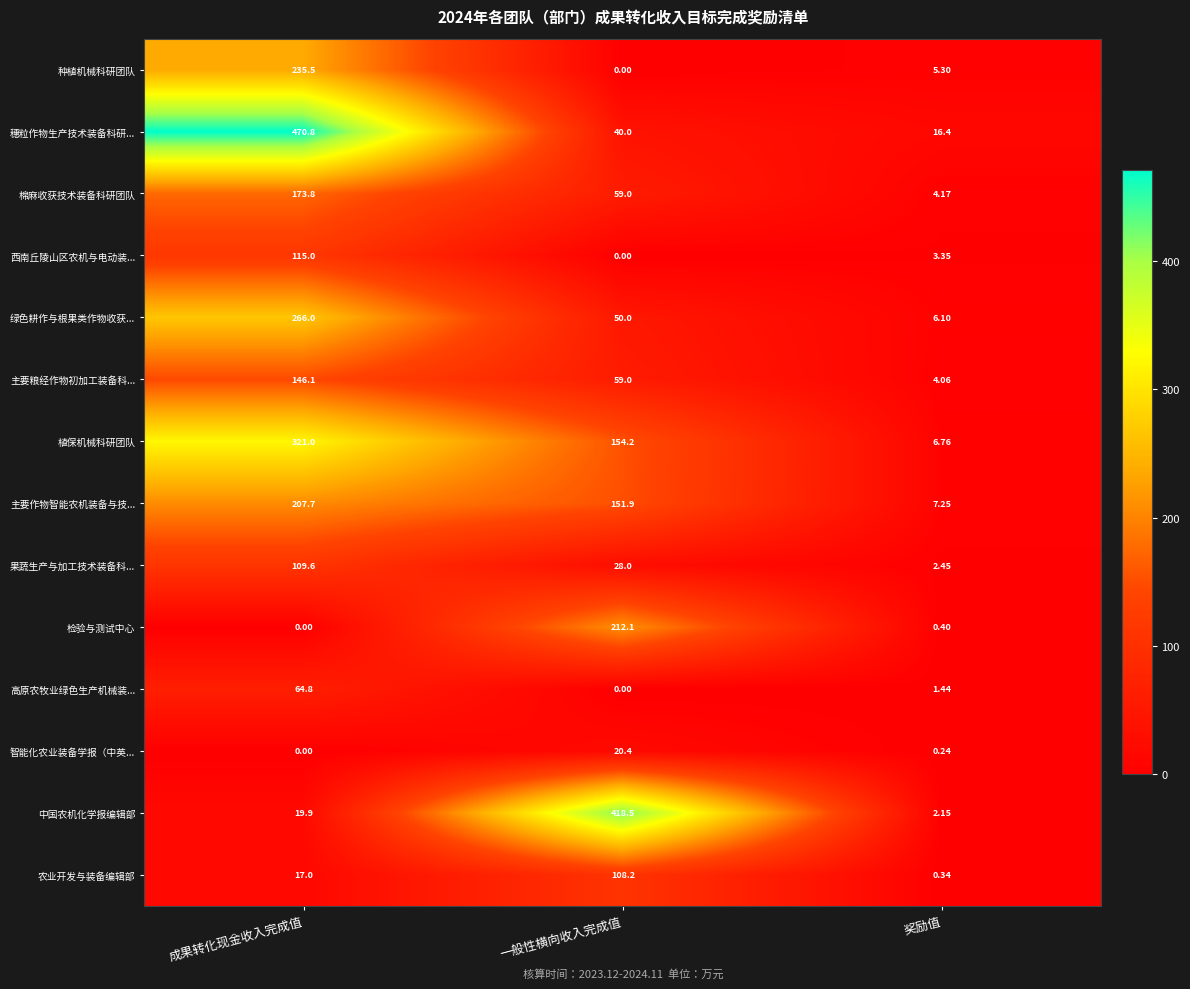

At which label does 棉麻收获技术装备科研团队 reach its peak?

成果转化现金收入完成值